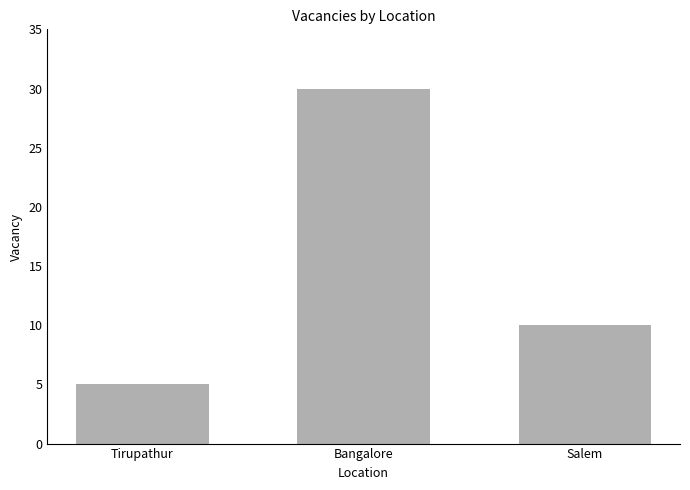

Reading left to right, transcribe all the data shown in this chart.

Tirupathur=5	Bangalore=30	Salem=10